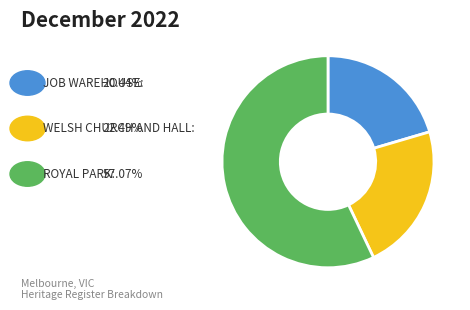

Is there a majority slice in this chart?

Yes